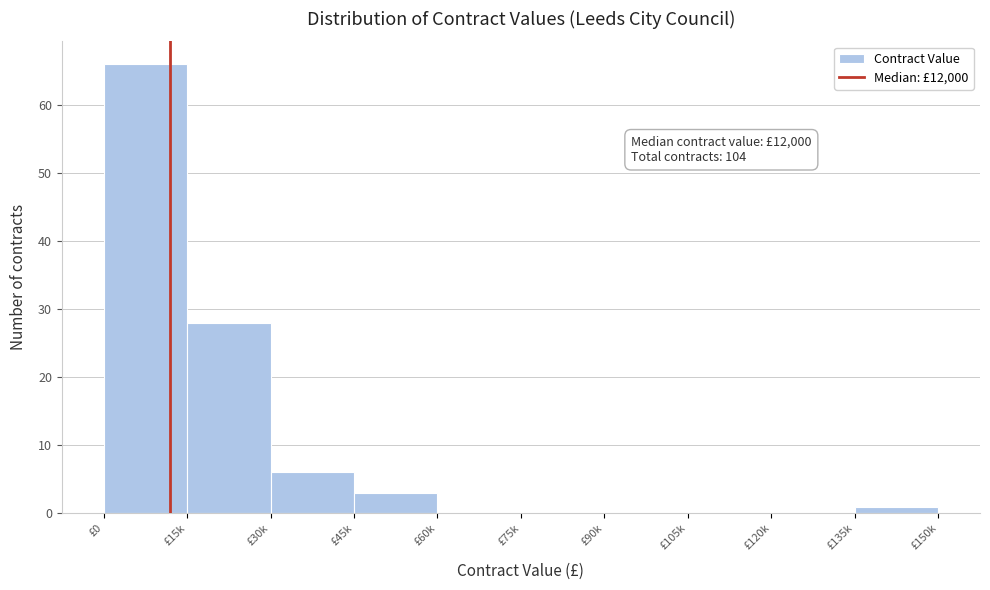

Reading left to right, what are all the values shown in this chart?

£0=66	£15k=28	£30k=6	£45k=3	£60k=0	£75k=0	£90k=0	£105k=0	£120k=0	£135k=1